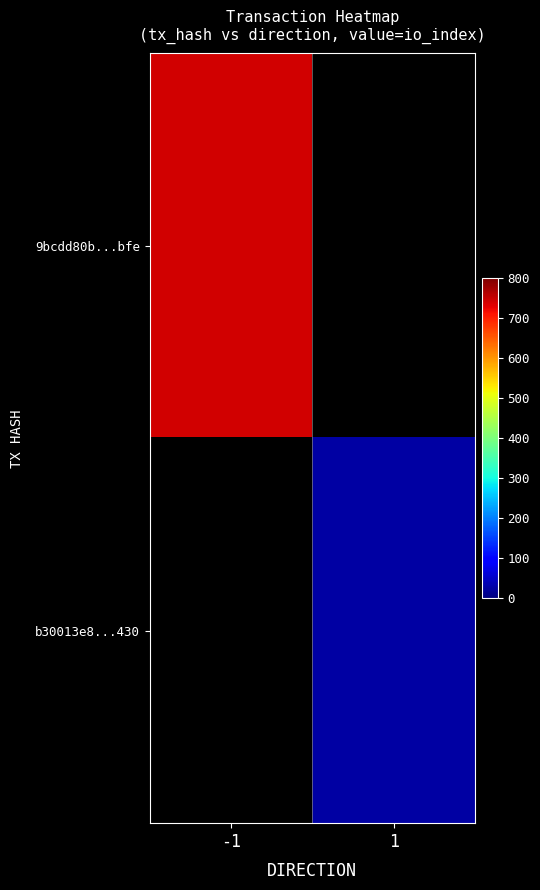

Where is 9bcdd80b...bfe nearest to the value 743?

-1